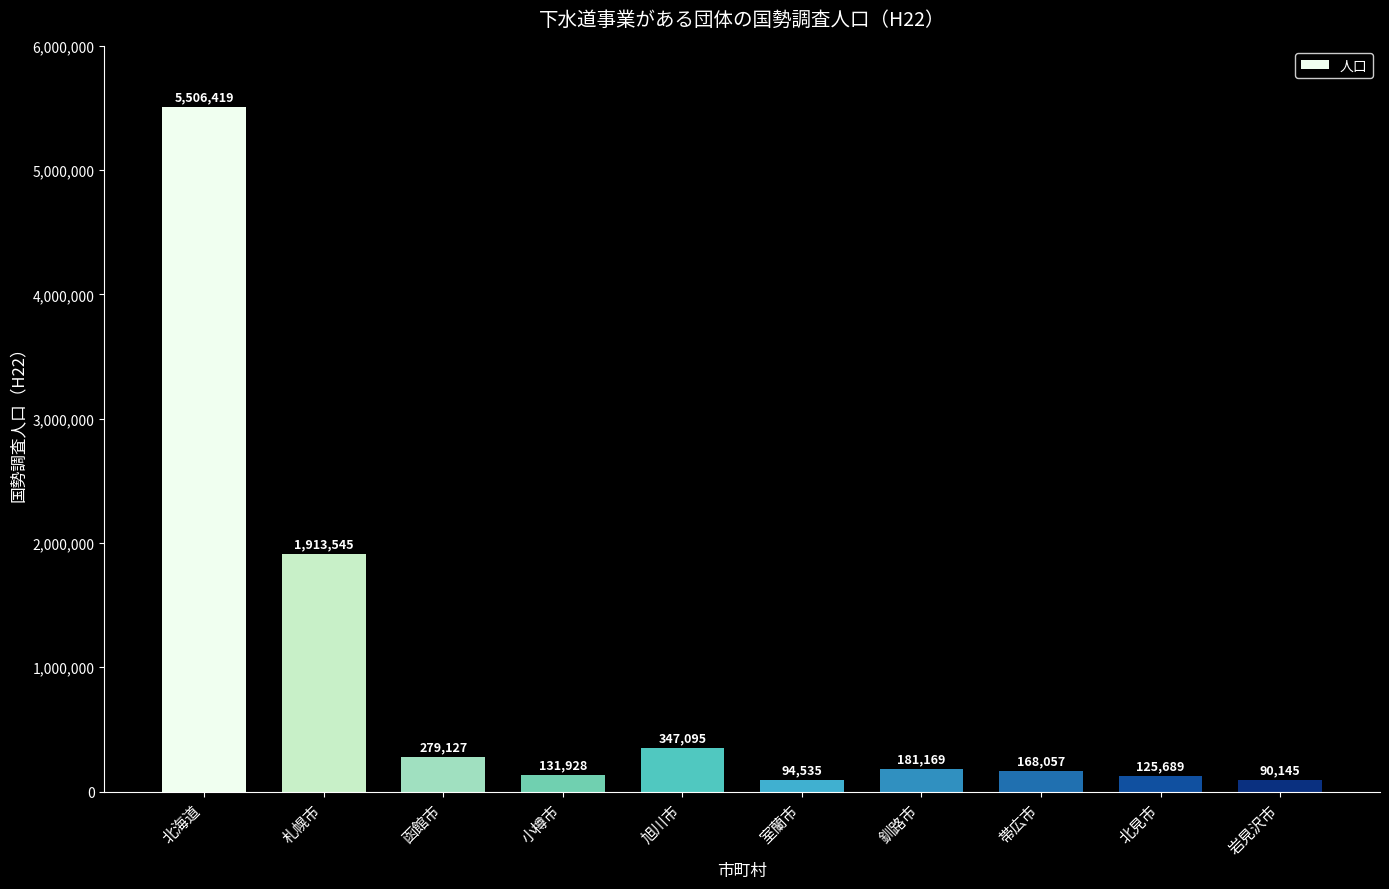

What is the minimum value shown in the chart?

90145